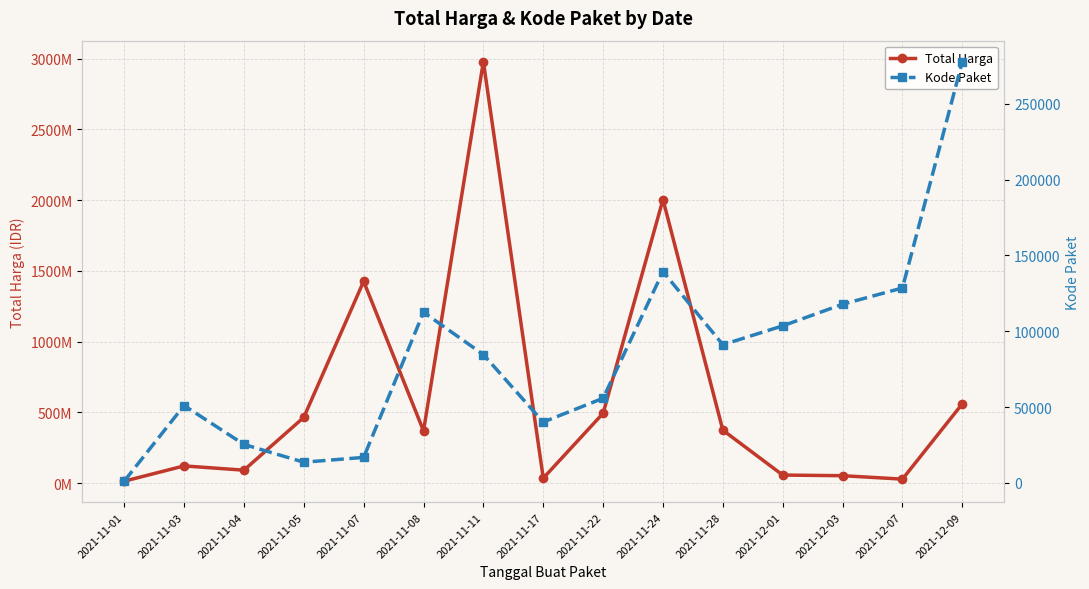

At which label does Total Harga reach its minimum?

2021-11-01